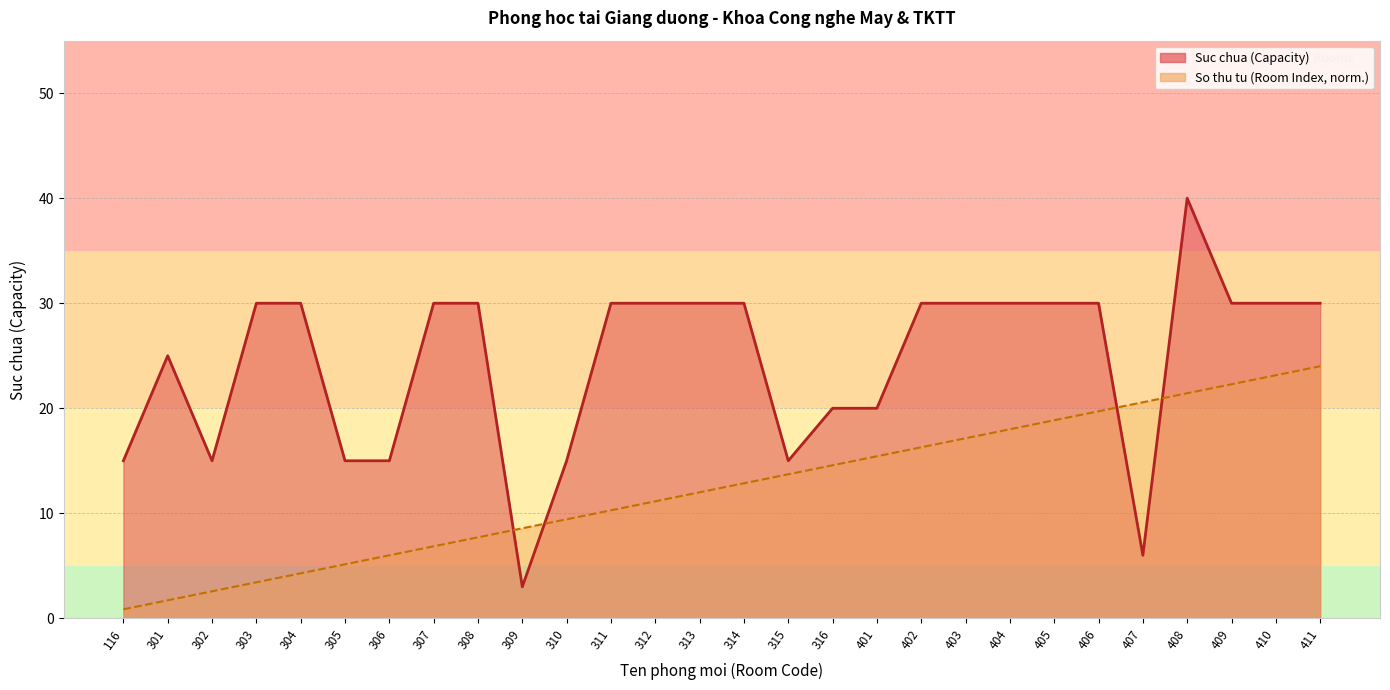

What is the sum of all So thu tu (Room Index) values?

348.0